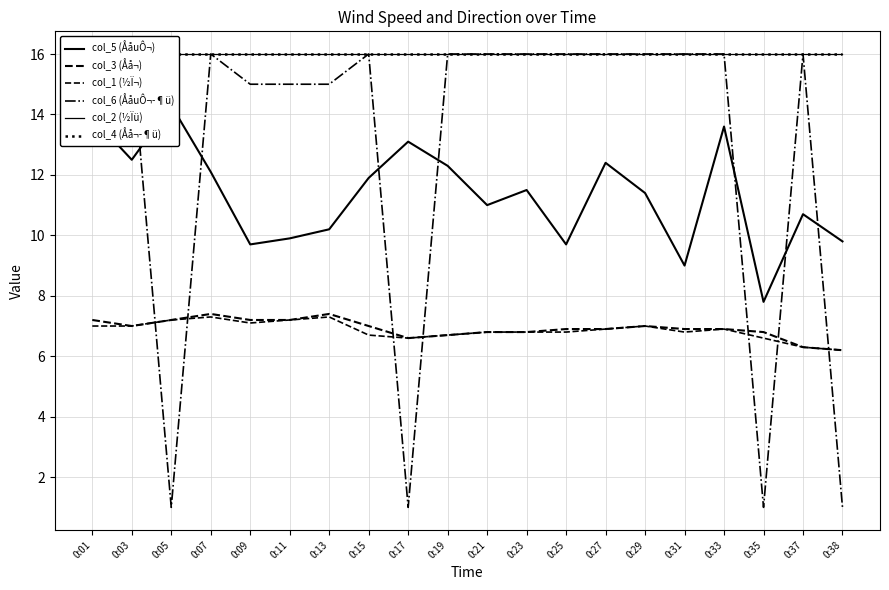

True or false: col_3 (Åå¬) and col_5 (ÅåuÔ¬) intersect in this chart.

False